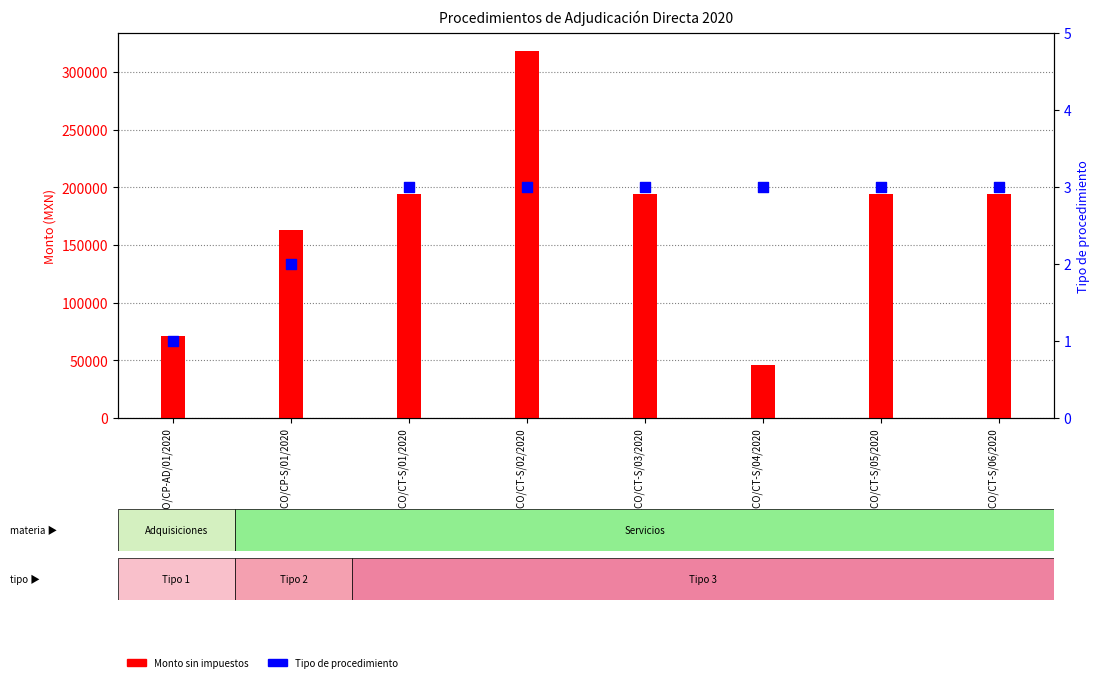

Which series contains the highest Y value?

Monto sin impuestos